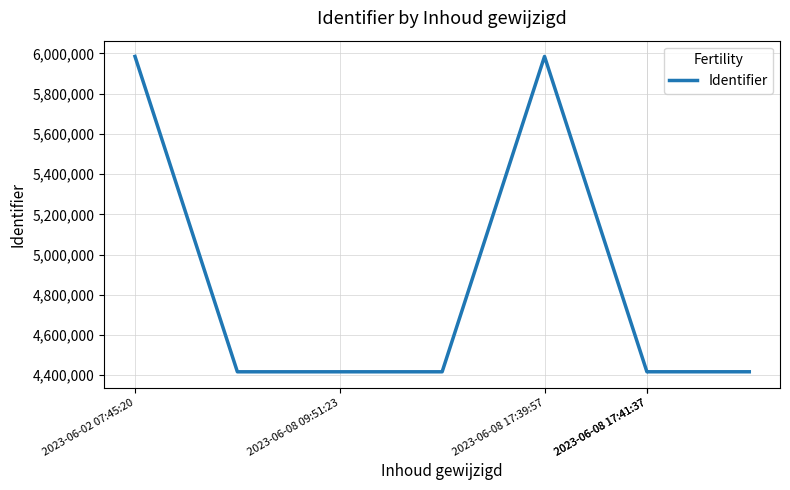

Reading left to right, list all the values displayed in this chart.

5985158	4417198	4417201	4417204	5985159	4417263	4417264	4417274	4417299	4417296